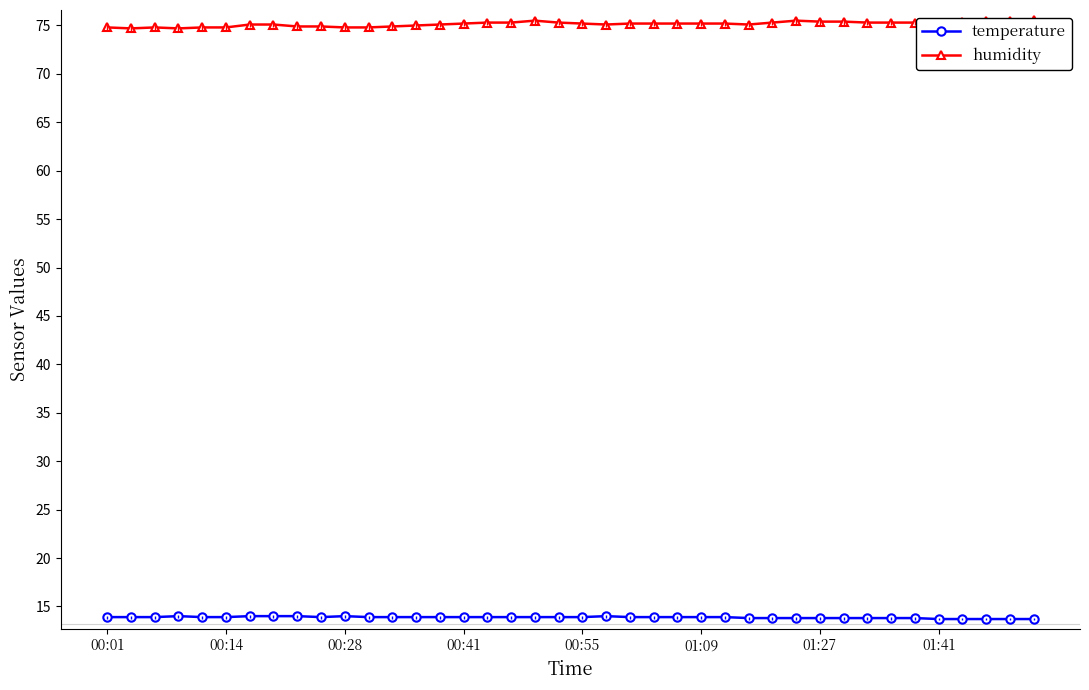

The temperature series shows 20.2 at 00:28. True or false?

False